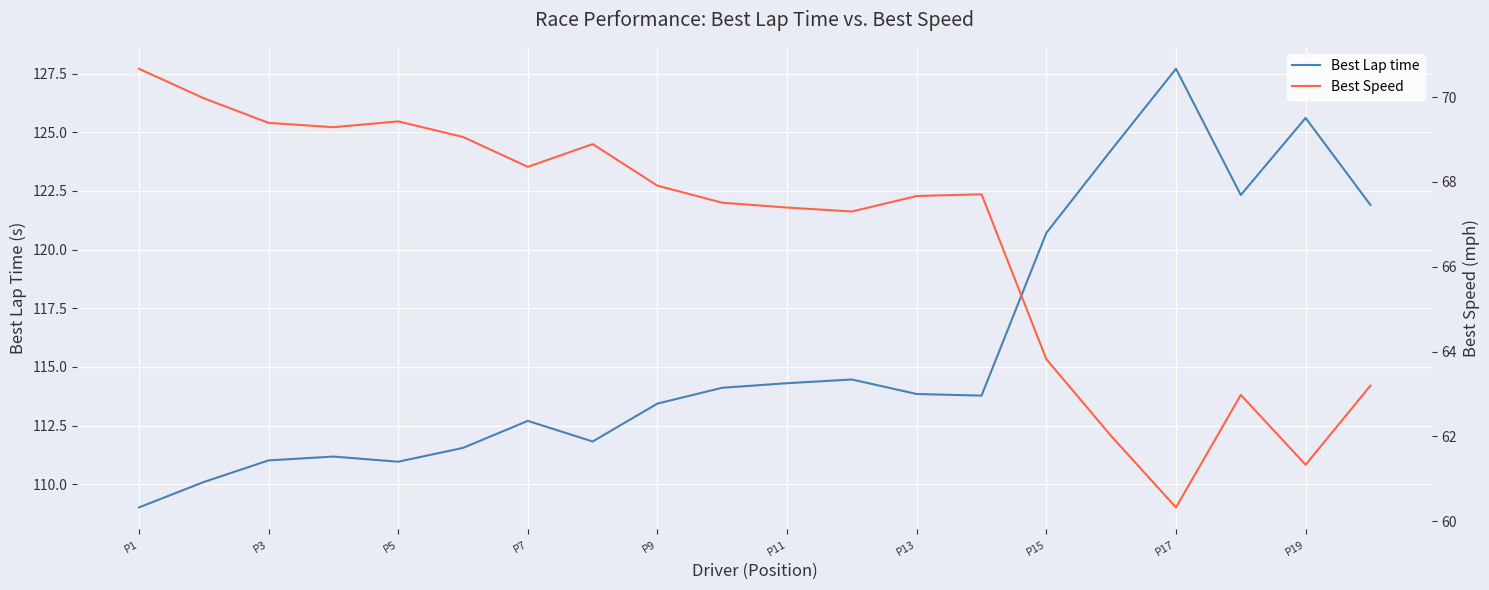

At which label is Best Lap time closest to 118?

P15